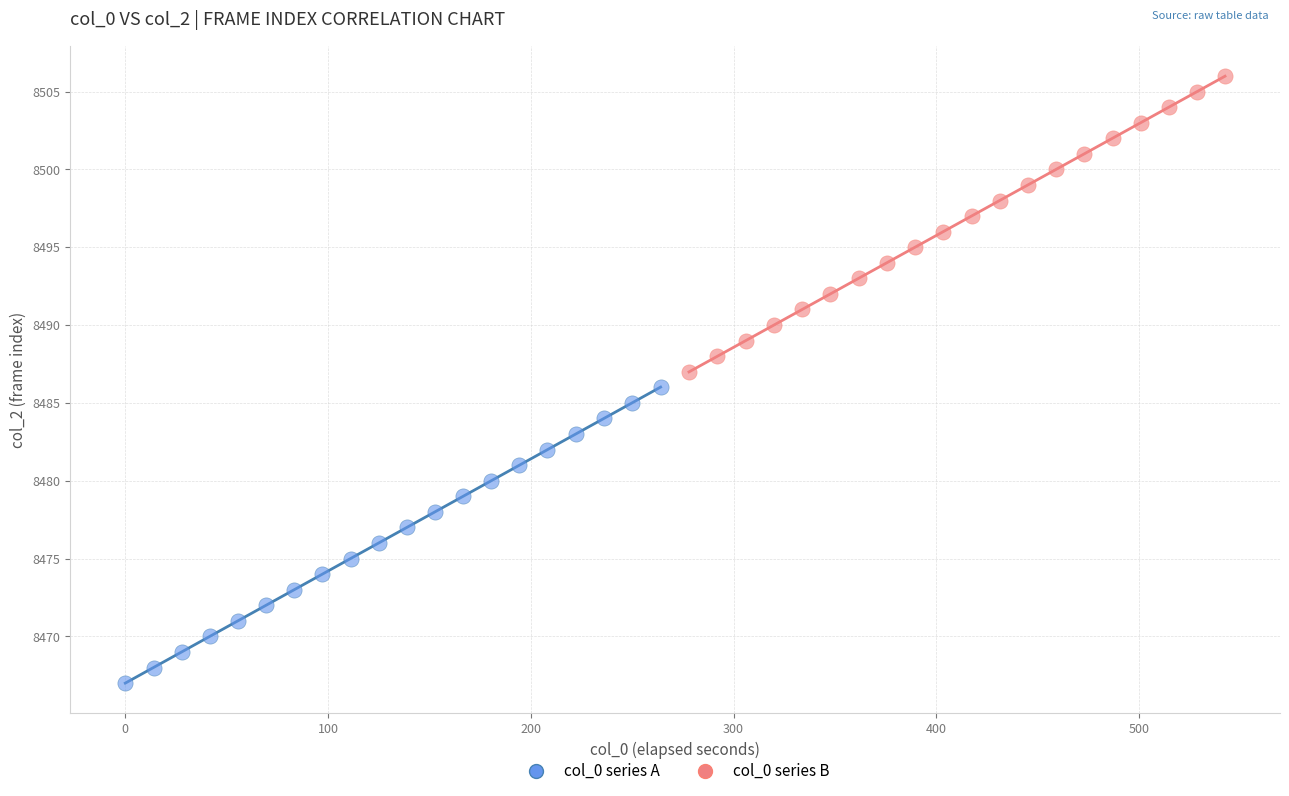

Which series contains the highest Y value?

col_0 series B